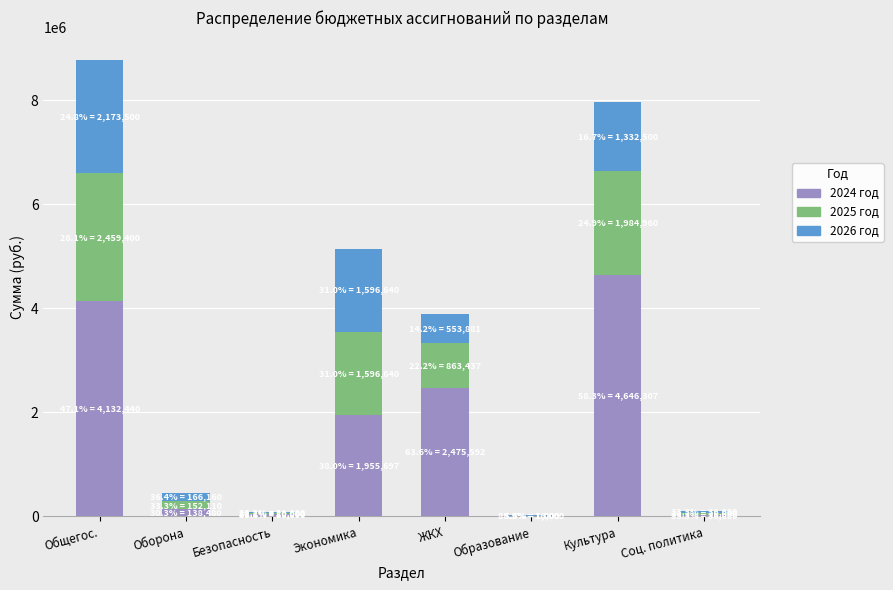

Are the bars horizontal?

No